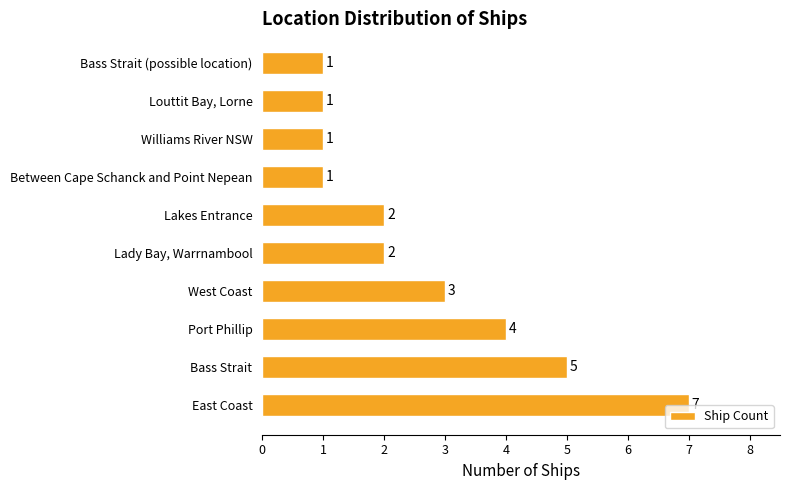

How many data points does each series have?

10